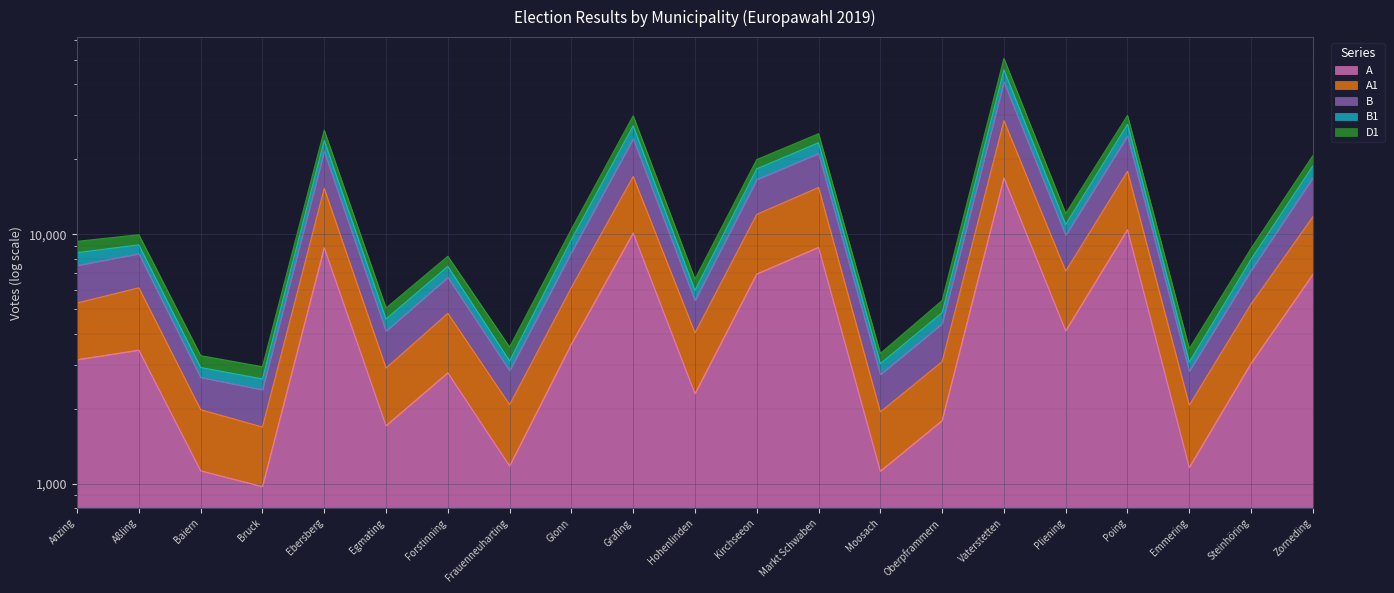

How many categories are shown in the chart?

21